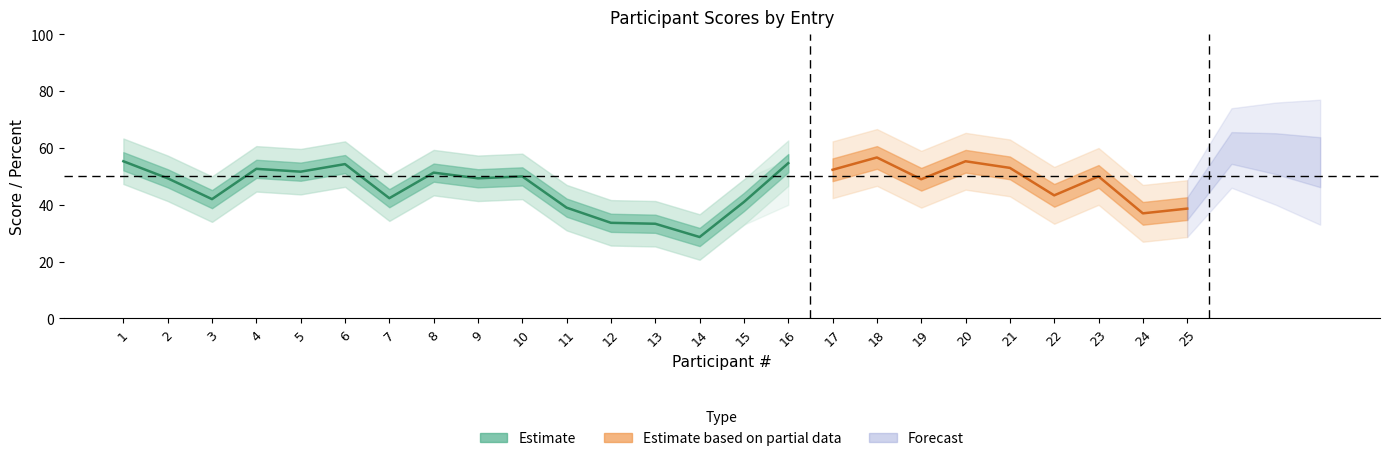

True or false: score and percent intersect in this chart.

False